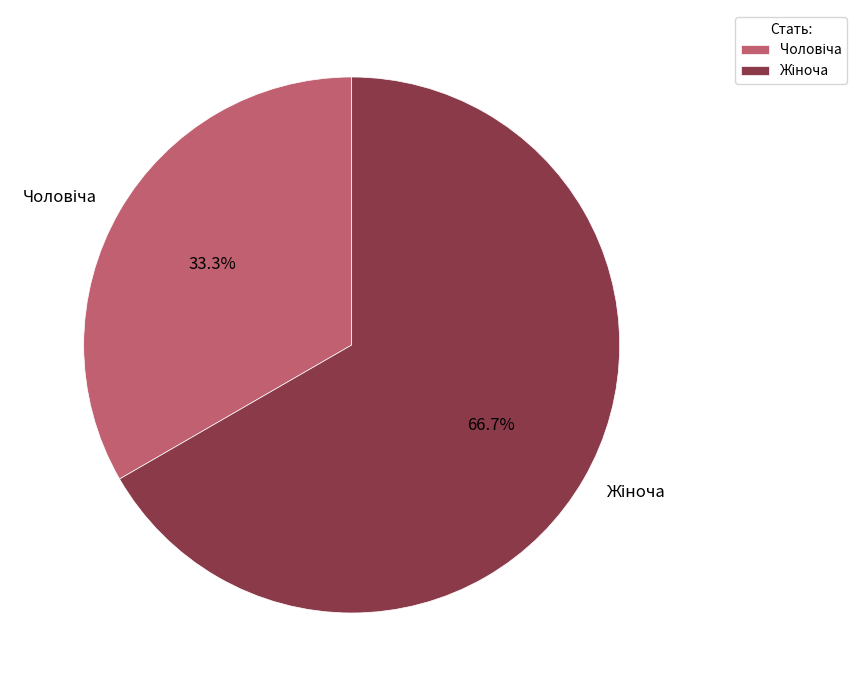

Is there a majority slice in this chart?

Yes